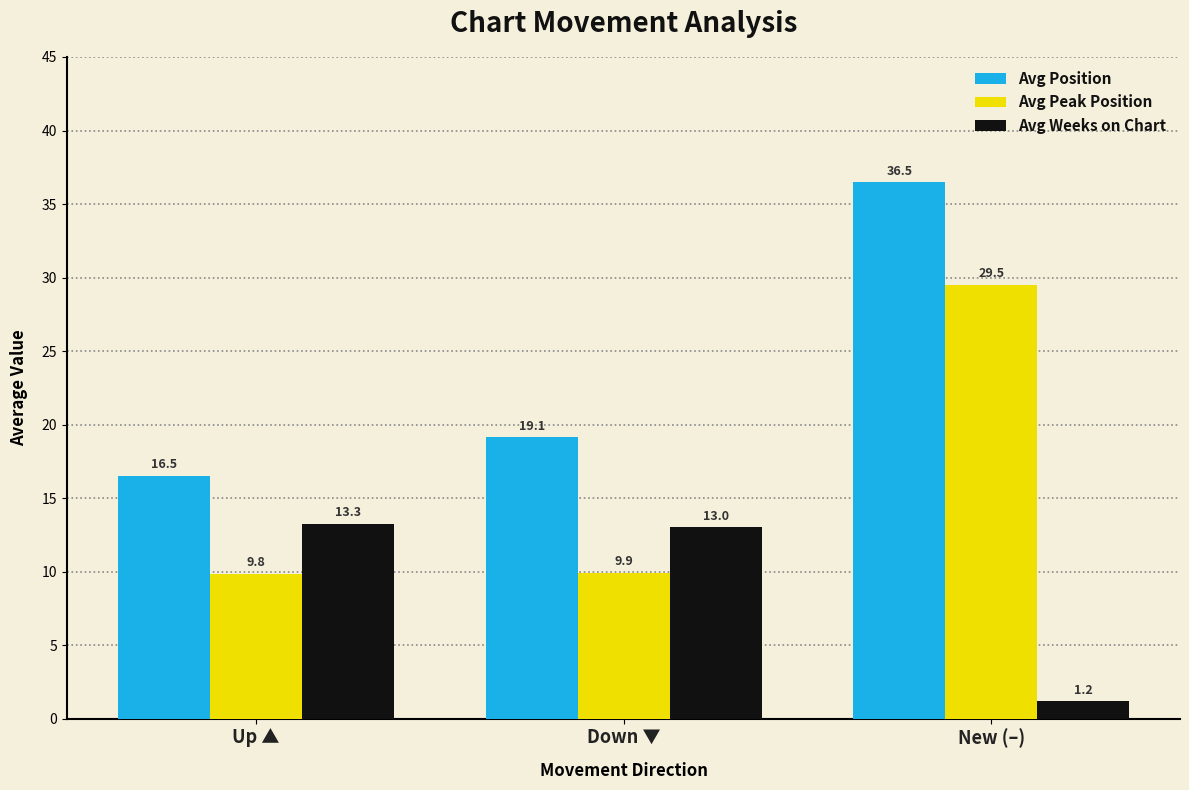

What is the total value across all series at New (–)?

67.2